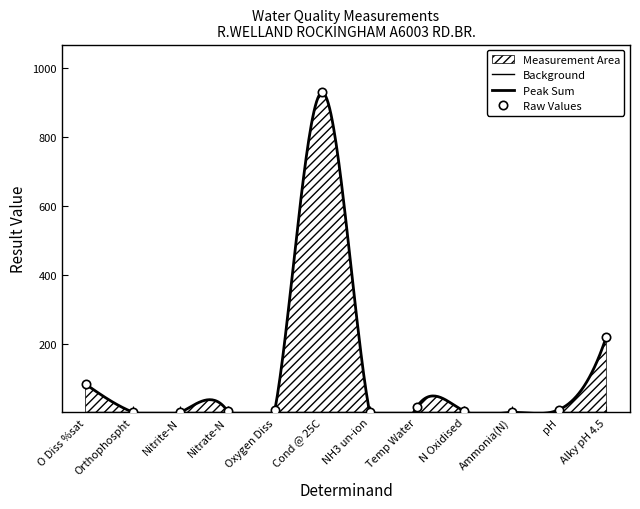

Which category has the lowest value across all series?

NH3 un-ion